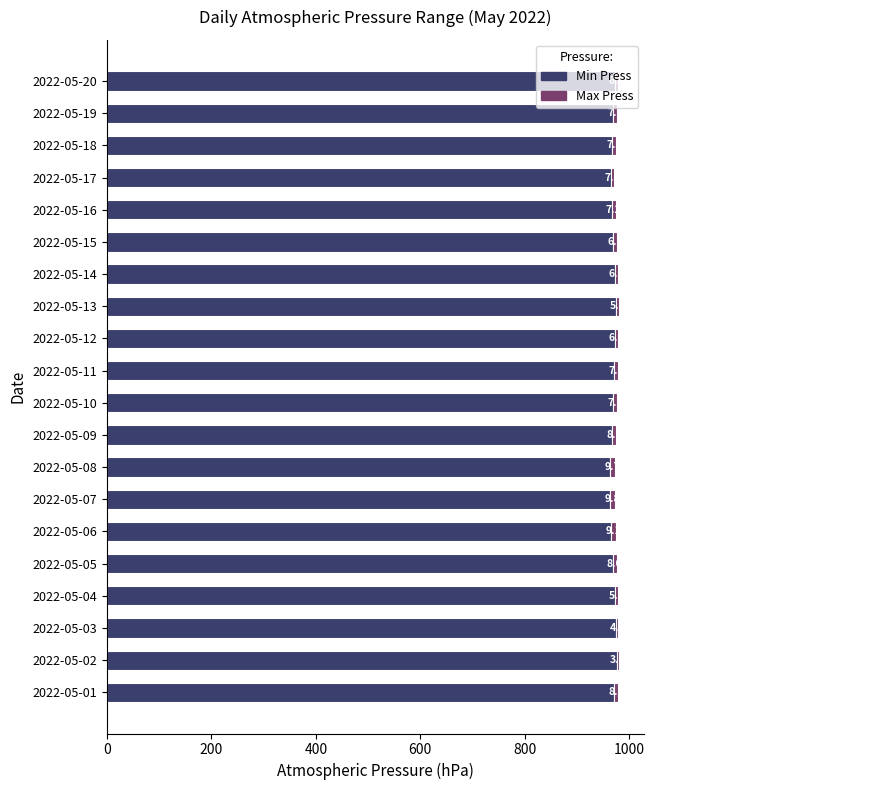

At which category is the sum across all series the highest?

2022-05-13